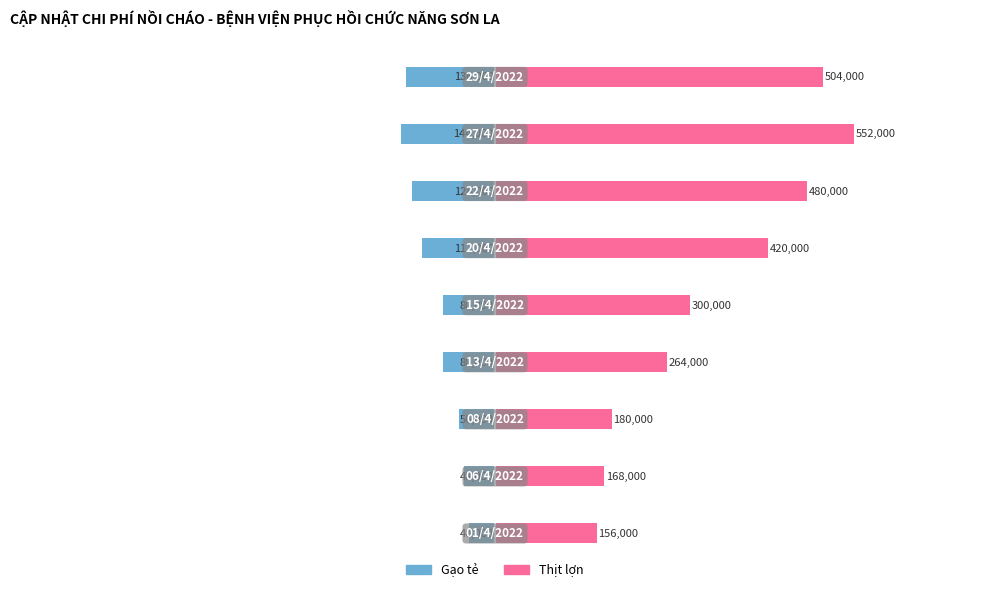

What are all the series names shown in the legend?

Gạo tẻ, Thịt lợn